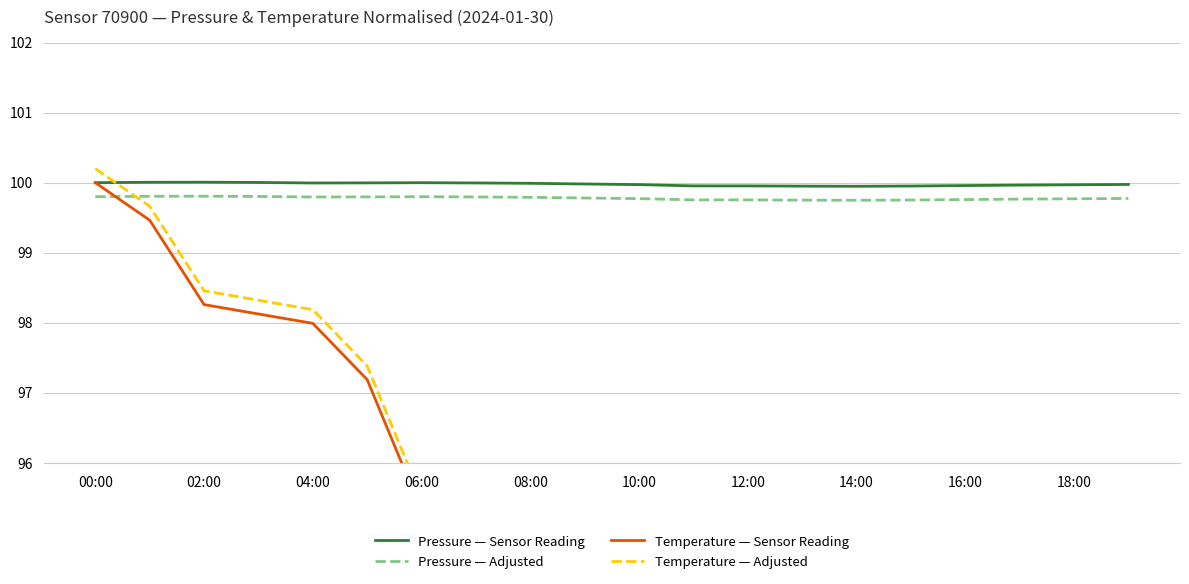

True or false: Pressure — Sensor Reading and Pressure — Adjusted intersect in this chart.

False